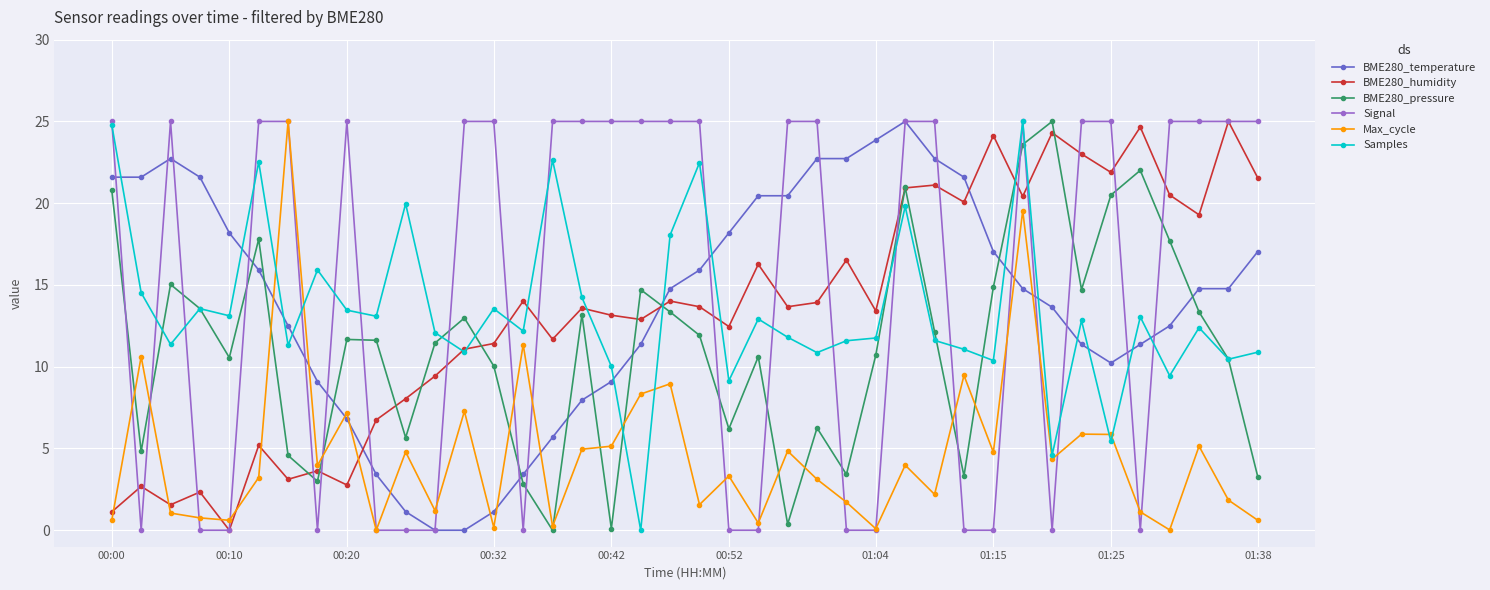

What are all the series names shown in the legend?

BME280_temperature, BME280_humidity, BME280_pressure, Signal, Max_cycle, Samples